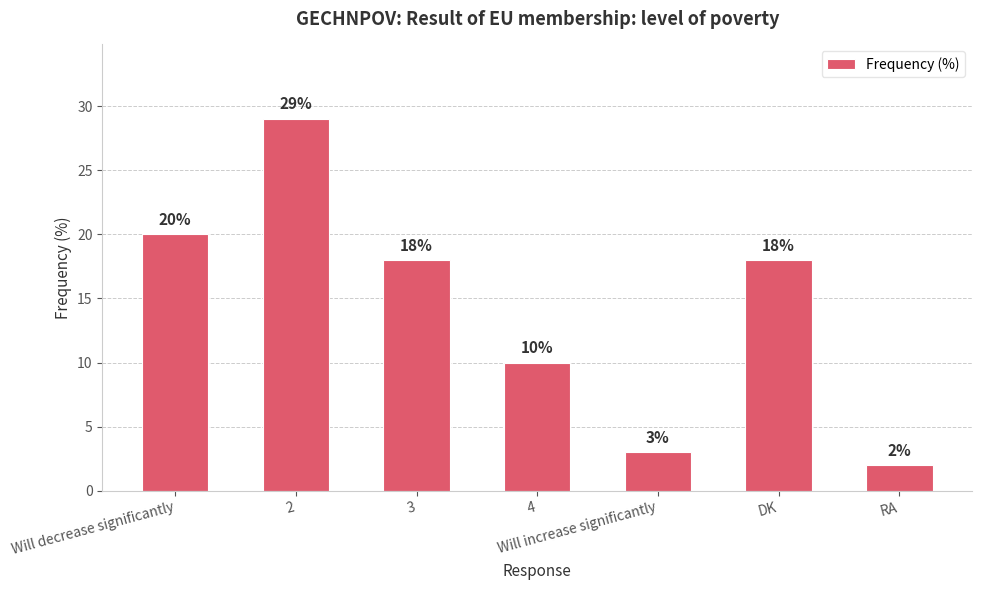

Reading right to left, transcribe all the data shown in this chart.

2	18	3	10	18	29	20